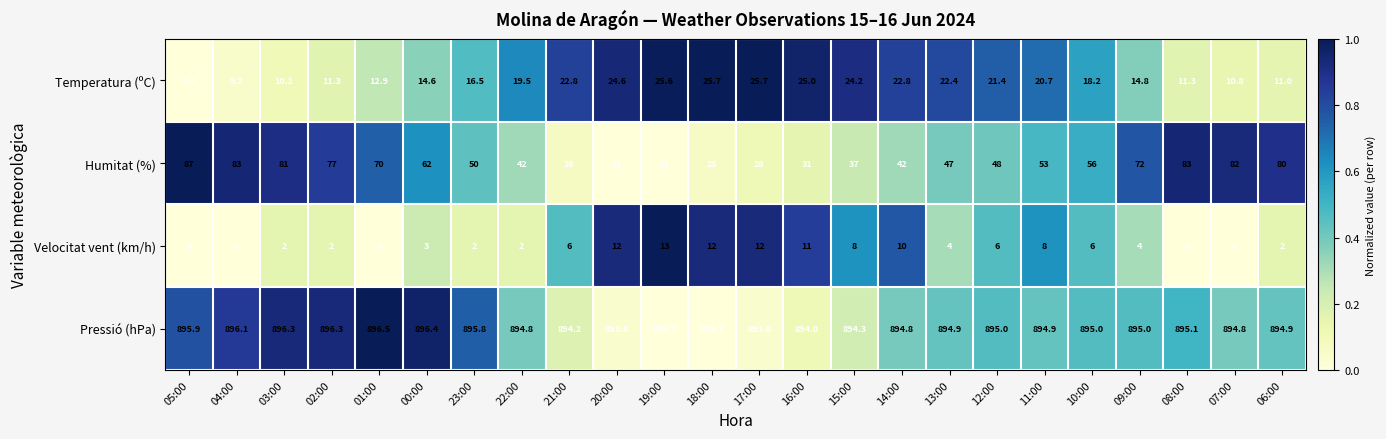

What is the spread (max minus min) of values at 13:00?

890.9